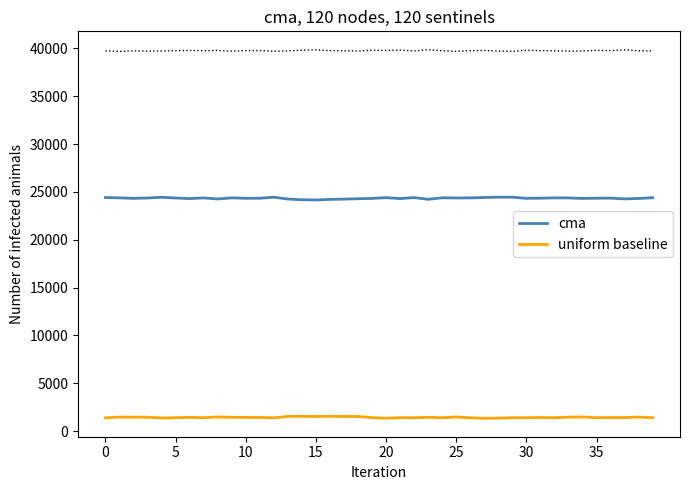

What is the minimum value shown in the chart?

1349